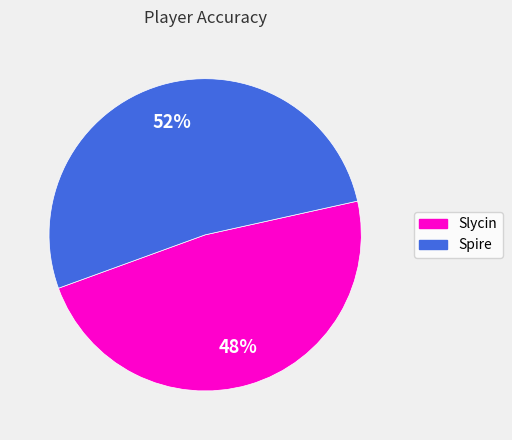

How many segments does this pie chart have?

2